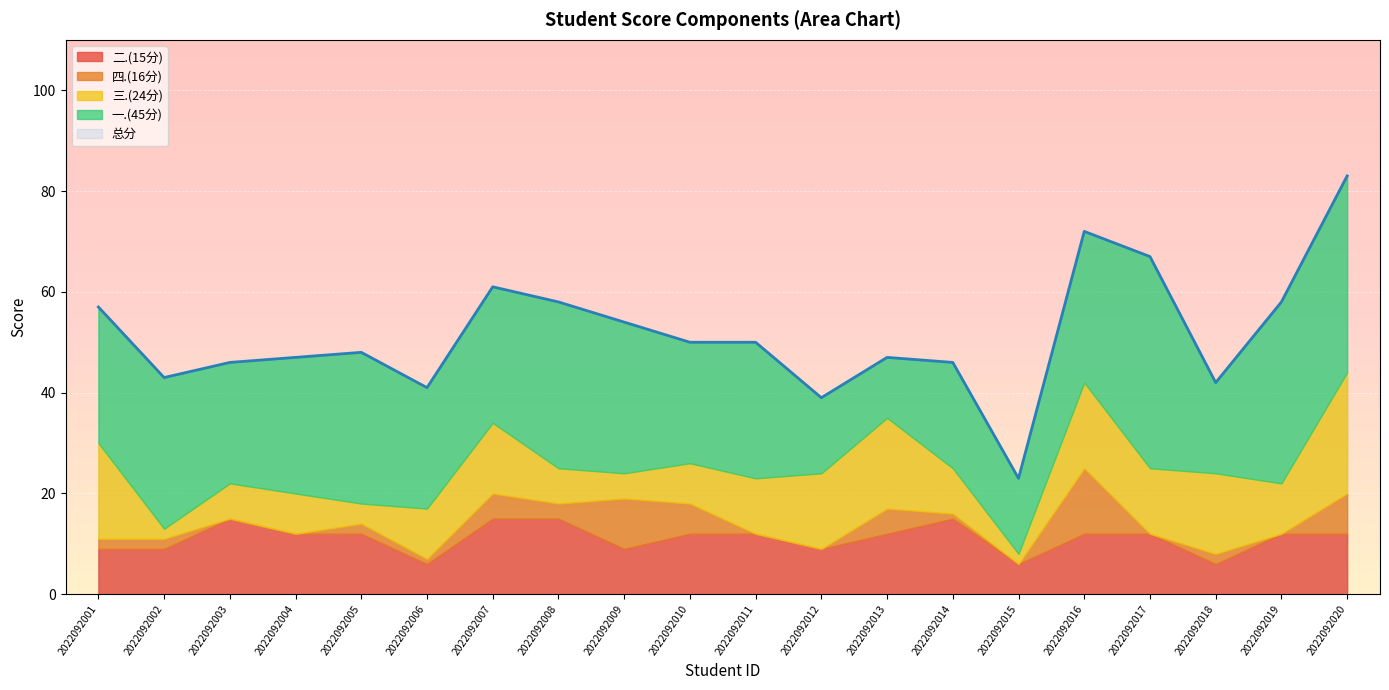

Is the value of 三.(24分) at 2022092019 greater than the value of 一.(45分) at 2022092016?

No